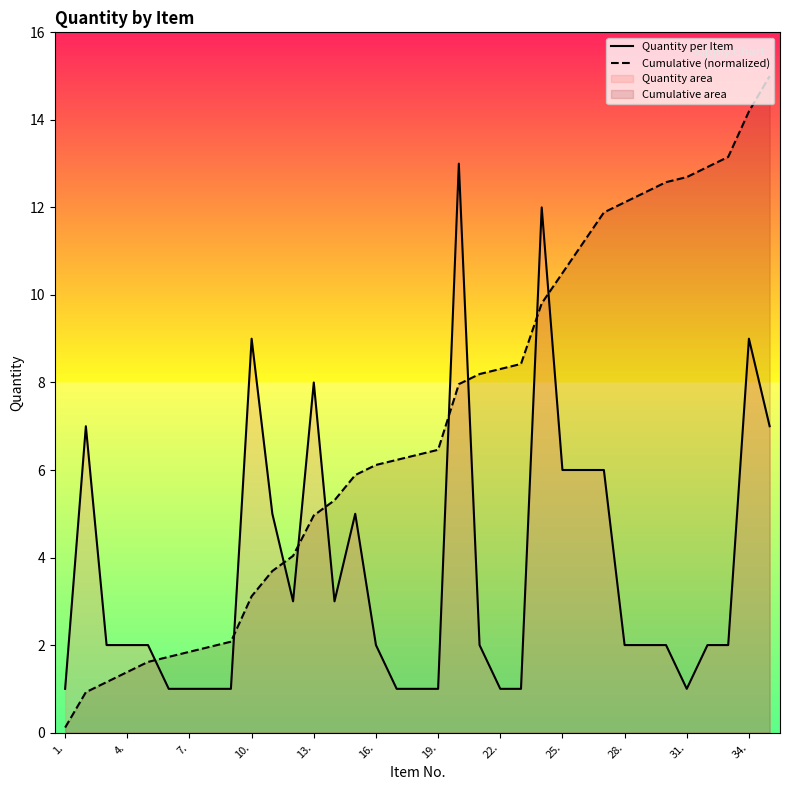

How many lines are shown in the chart?

2